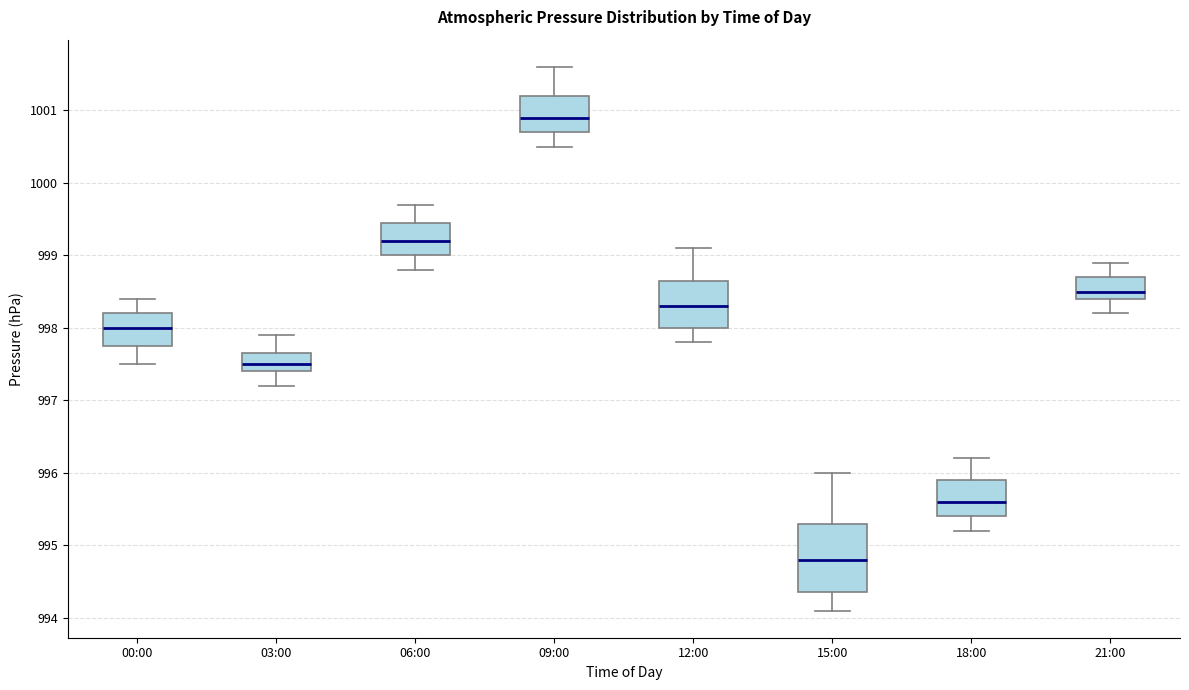

Reading left to right, transcribe this box plot: for each box, give where its median line is, the range the box spans, and where its two whiskers end, as read against the y-axis. The values are not printed on the chart, so give them approximately, as read against the axis.

00:00: median 998.0, box 997.8 to 998.2, whiskers 997.5 to 998.4
03:00: median 997.5, box 997.4 to 997.7, whiskers 997.2 to 997.9
06:00: median 999.2, box 999.0 to 999.5, whiskers 998.8 to 999.7
09:00: median 1000.9, box 1000.7 to 1001.2, whiskers 1000.5 to 1001.6
12:00: median 998.3, box 998.0 to 998.7, whiskers 997.8 to 999.1
15:00: median 994.8, box 994.4 to 995.3, whiskers 994.1 to 996.0
18:00: median 995.6, box 995.4 to 995.9, whiskers 995.2 to 996.2
21:00: median 998.5, box 998.4 to 998.7, whiskers 998.2 to 998.9